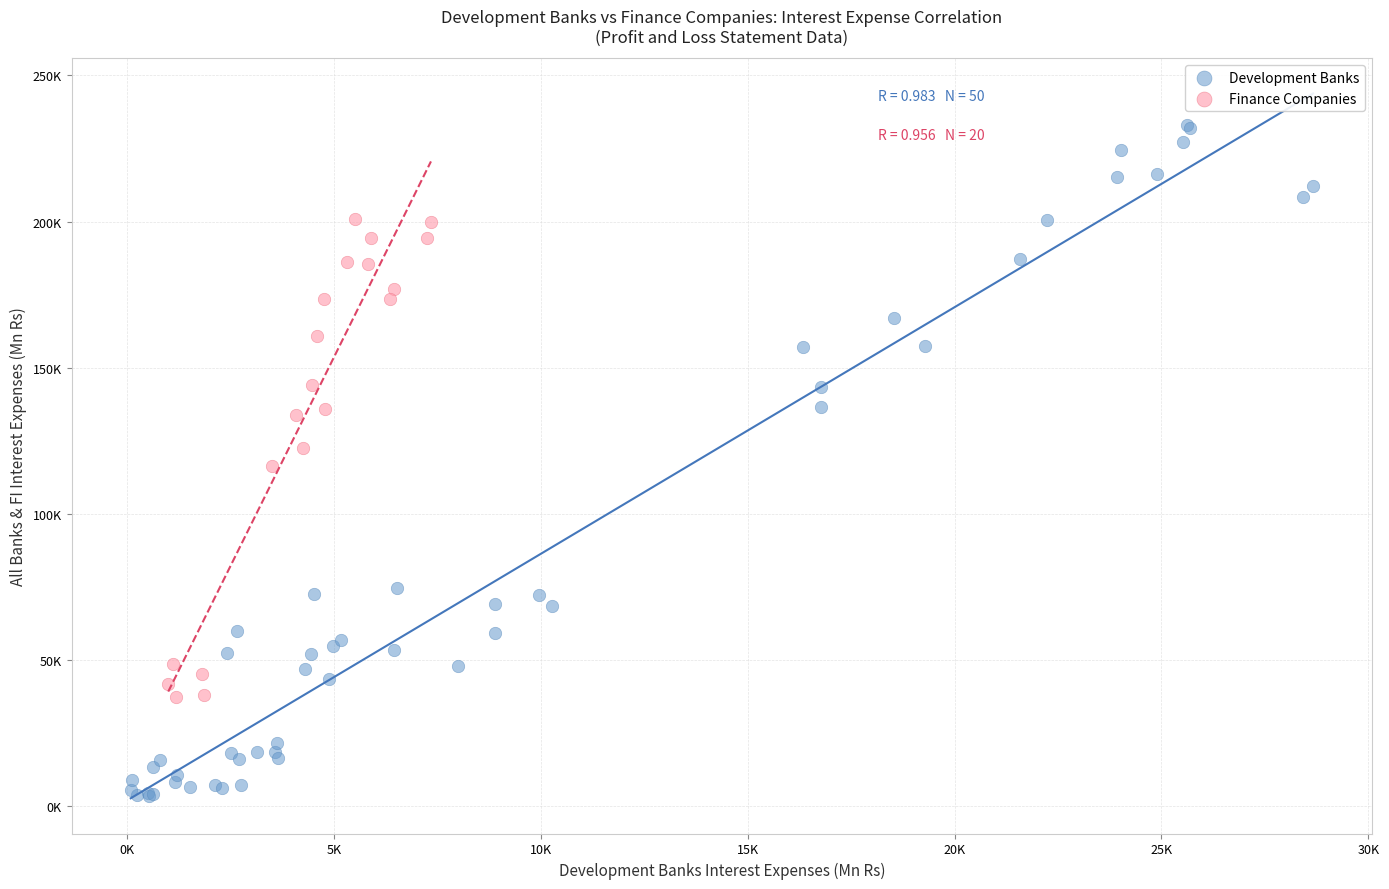

Which series reaches the maximum Y coordinate?

Development Banks